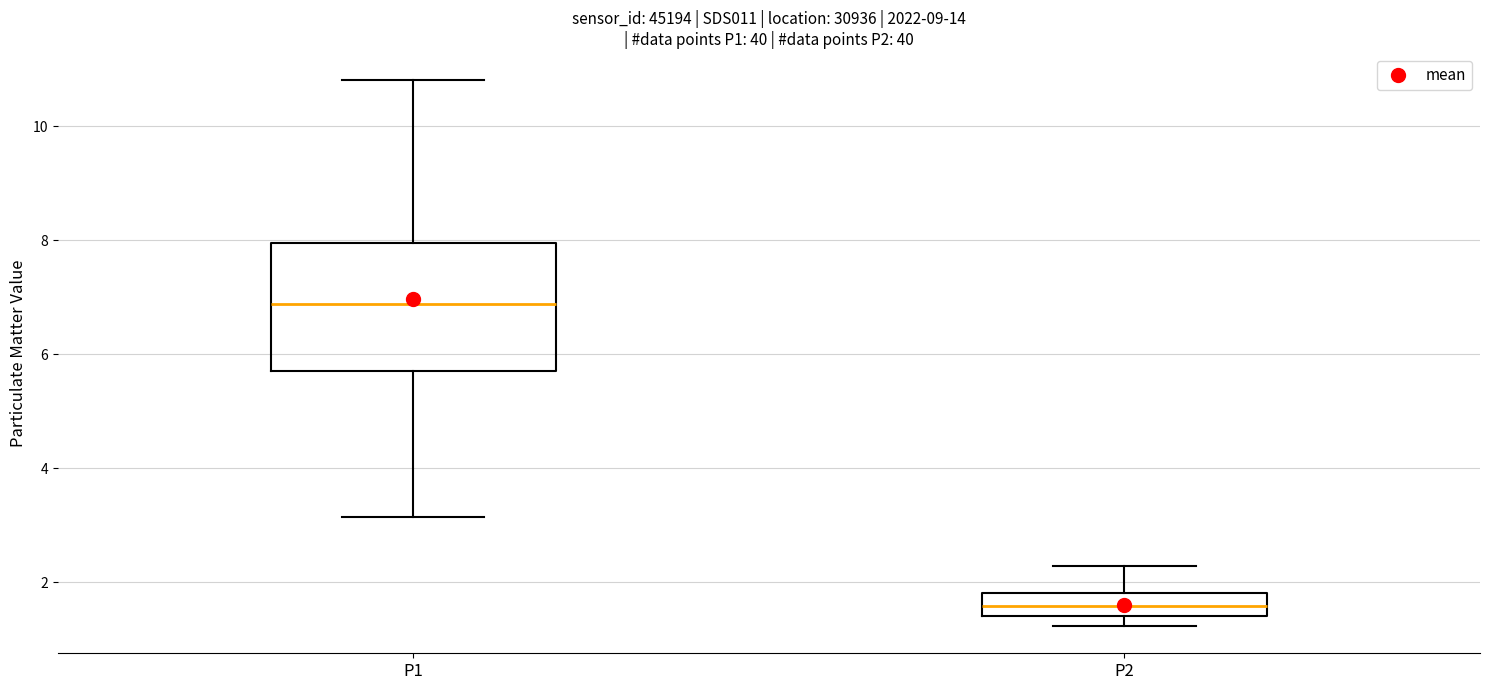

Comparing the boxes themselves (not the whiskers), which one is the tallest?

P1